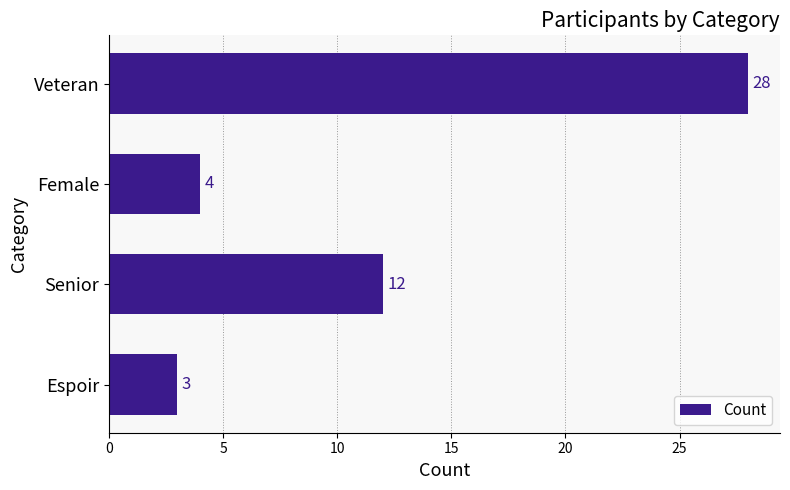

Rank the categories by value from lowest to highest.

Espoir, Female, Senior, Veteran